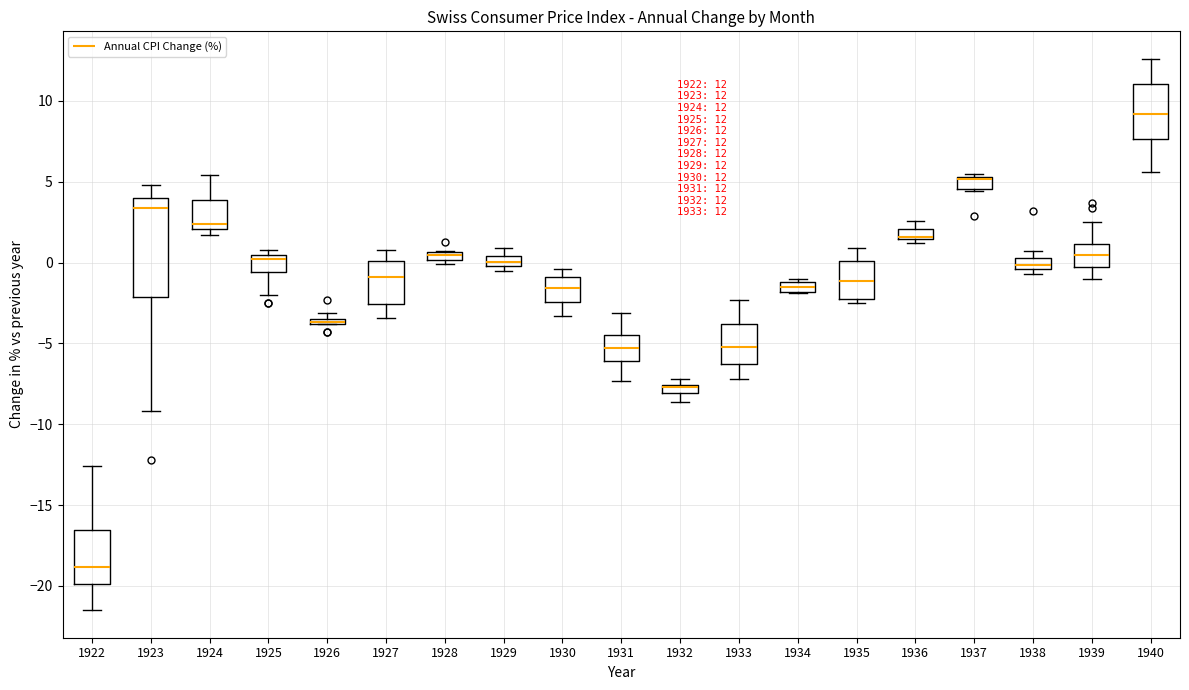

Which box is the tallest, from its lower edge to its upper edge?

1923